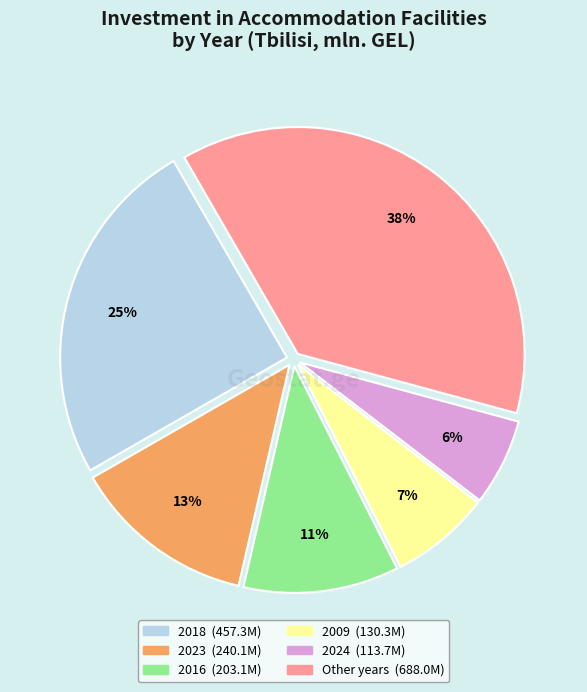

Is there a majority slice in this chart?

No